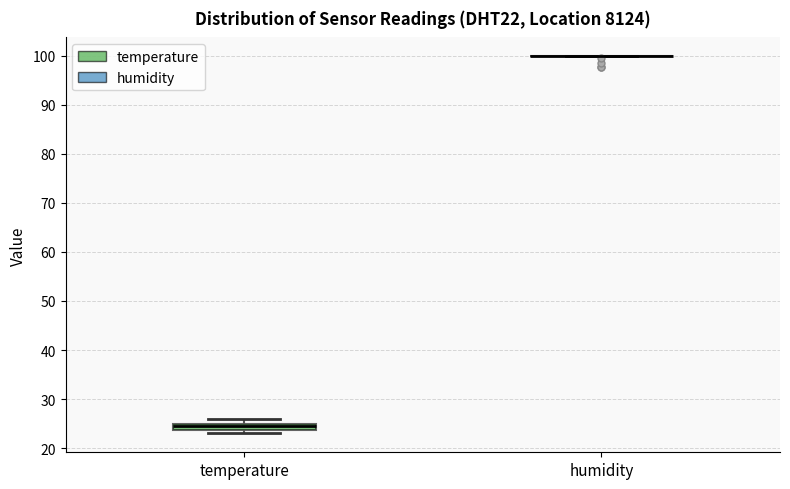

Comparing the boxes themselves (not the whiskers), which one is the tallest?

temperature